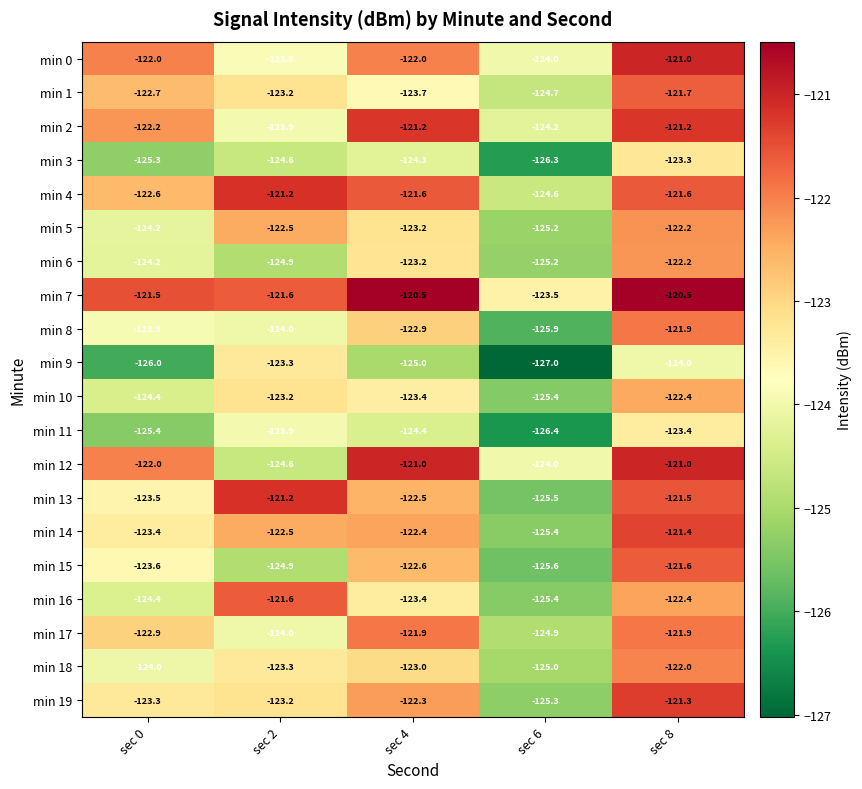

List the labels in order of min 18 value, largest first.

sec 8, sec 4, sec 2, sec 0, sec 6